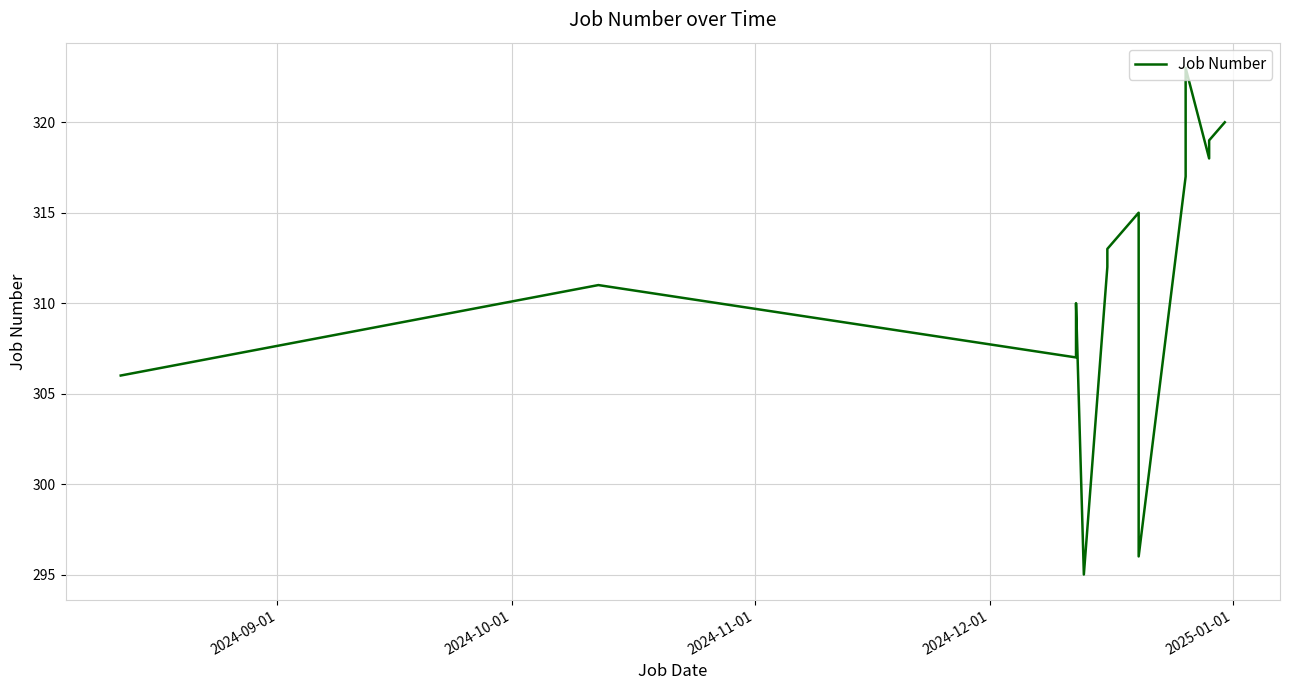

What is the difference between the maximum and minimum values?

28